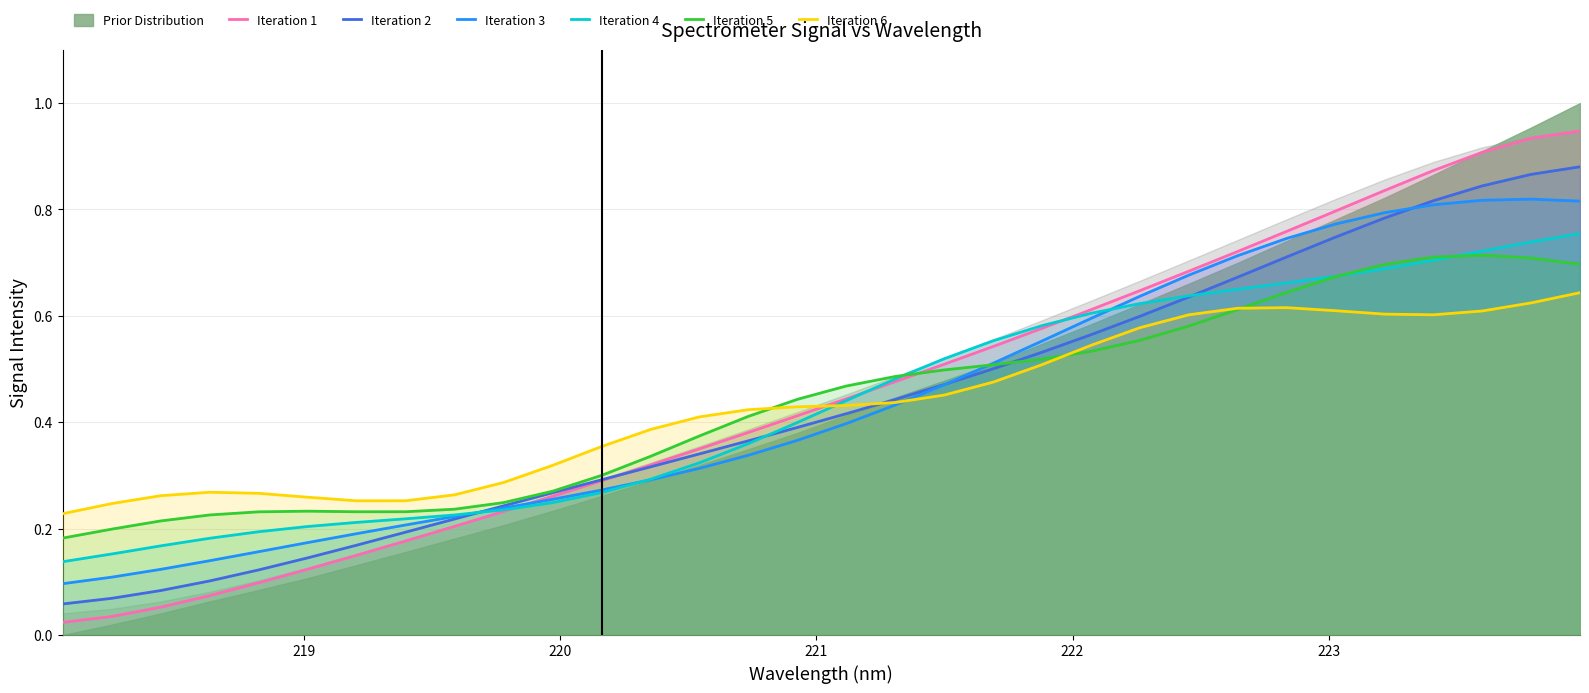

True or false: Iteration 2 has more than 2 points higher than both neighbors.

False